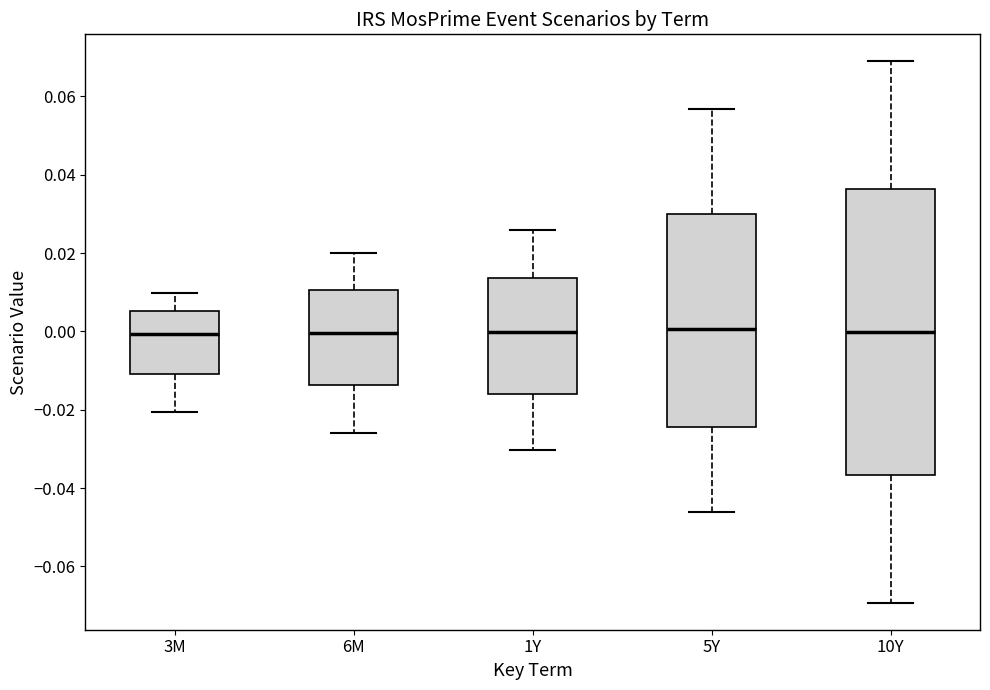

Reading left to right, transcribe this box plot: for each box, give where its median line is, the range the box spans, and where its two whiskers end, as read against the y-axis. The values are not printed on the chart, so give them approximately, as read against the axis.

3M: median 0.000, box -0.010 to 0.006, whiskers -0.020 to 0.010
6M: median 0.000, box -0.014 to 0.010, whiskers -0.026 to 0.020
1Y: median 0.000, box -0.016 to 0.014, whiskers -0.030 to 0.026
5Y: median 0.000, box -0.024 to 0.030, whiskers -0.046 to 0.056
10Y: median 0.000, box -0.036 to 0.036, whiskers -0.070 to 0.068